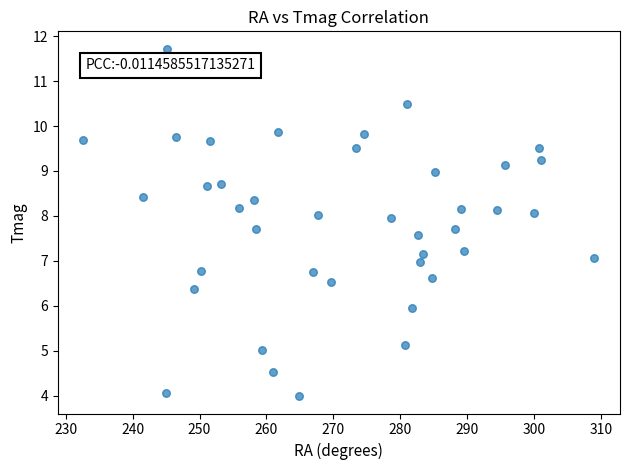

What is the range of Y values (max minus min)?

7.7